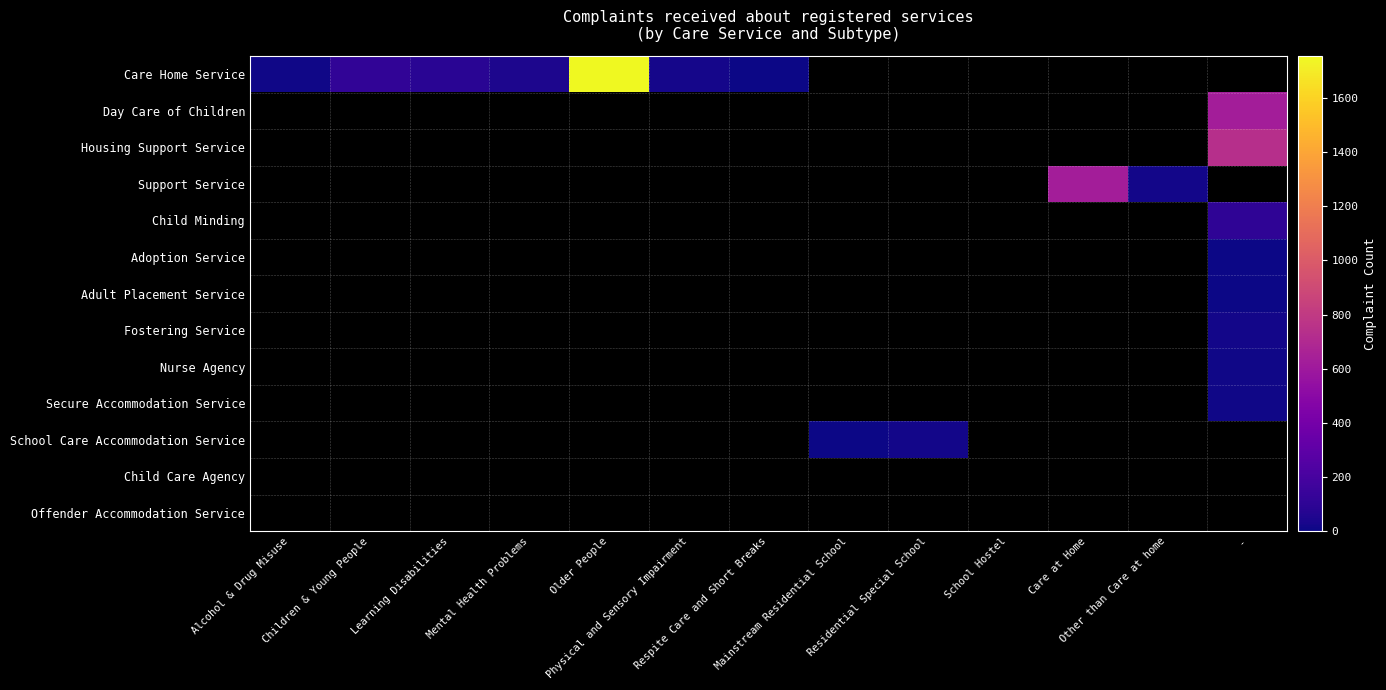

At -, list the series in order from smallest to largest.

Adoption Service, Adult Placement Service, Care Home Service, Nurse Agency, Secure Accommodation Service, Fostering Service, Day Care of Children, Housing Support Service, Support Service, Child Minding, School Care Accommodation Service, Child Care Agency, Offender Accommodation Service